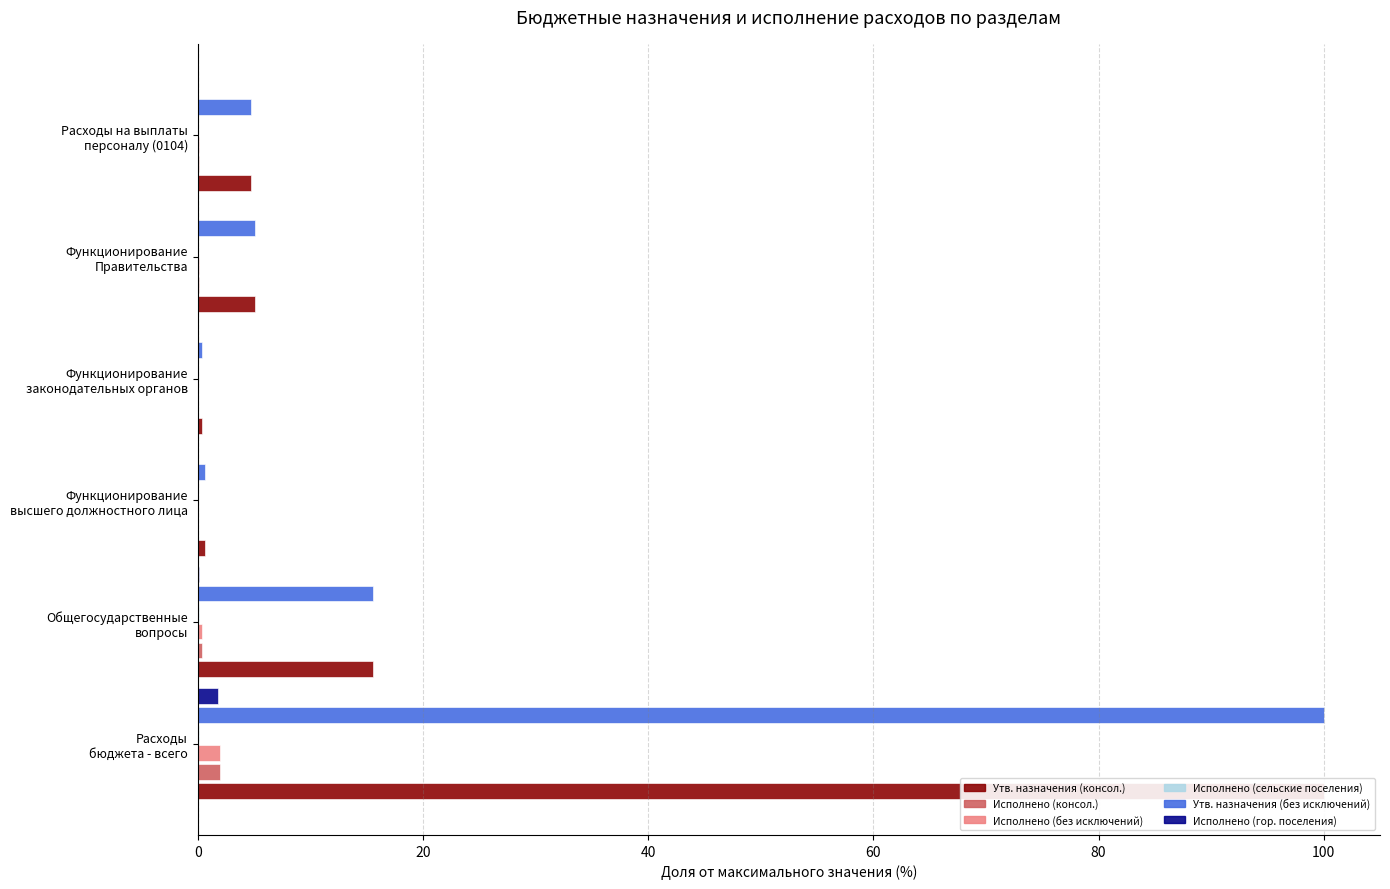

How many values in the Утв. назначения (консол.) series are below 5?

3